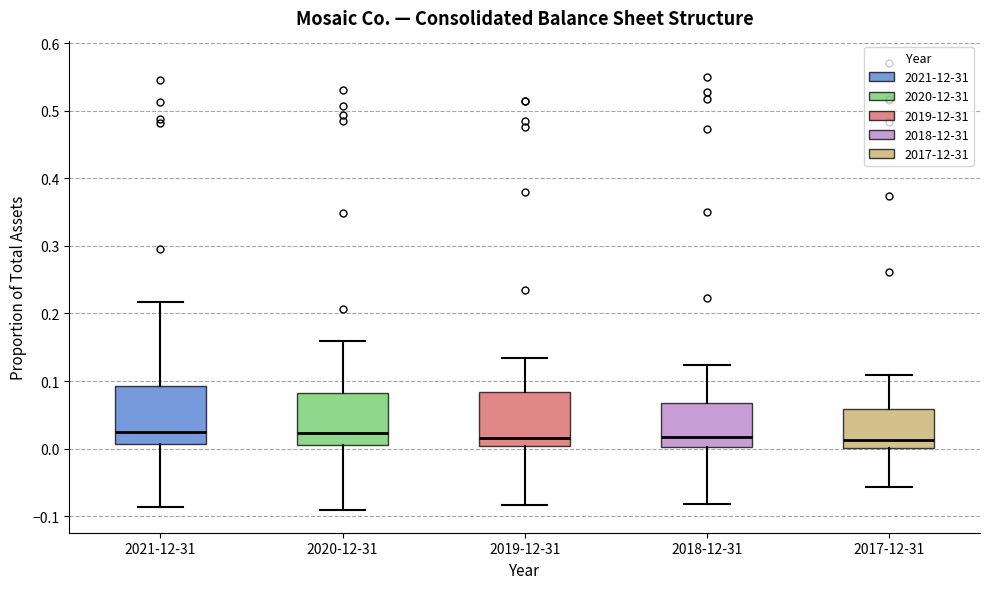

Where does the lower whisker of the box for 2017-12-31 end on the y-axis? The values are not printed on the chart, so give them approximately, as read against the axis.

-0.06